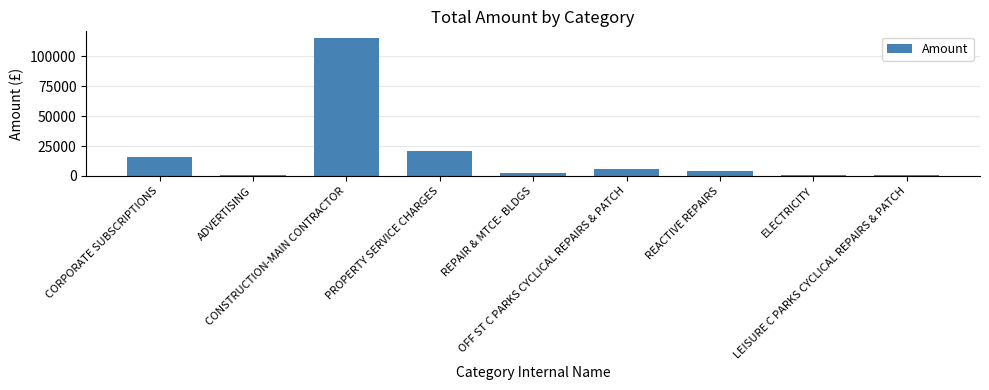

How many values exceed 4286?

5